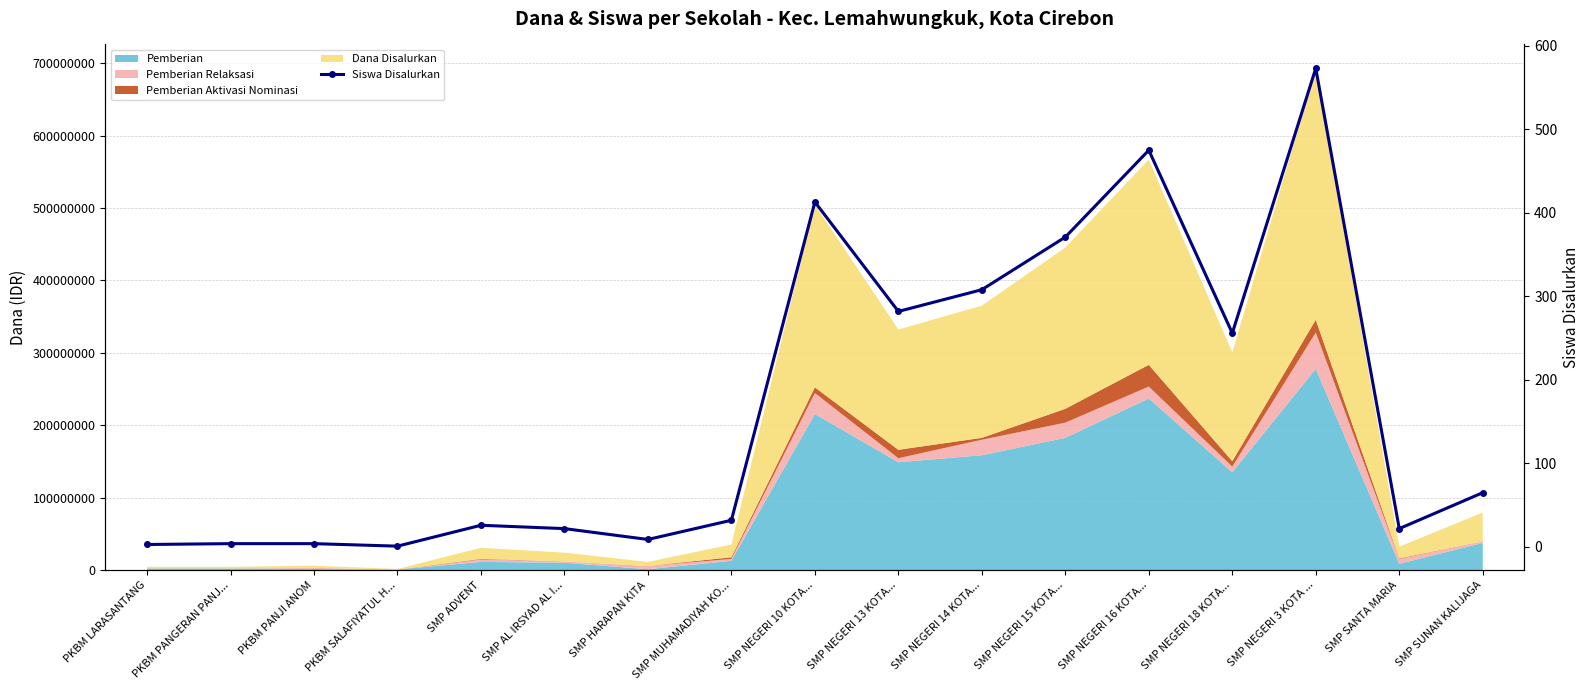

What is the change in value from SMP NEGERI 10 KOTA... to SMP SUNAN KALIJAGA?

-348